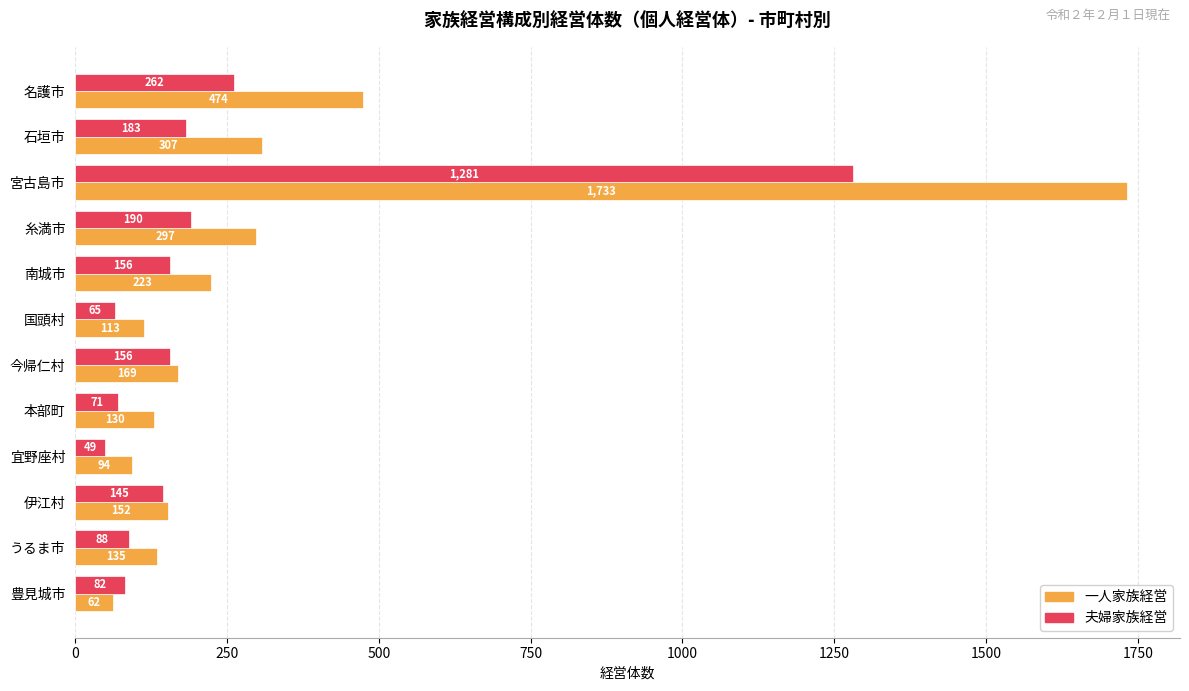

What is the difference between the maximum and second lowest values in the 夫婦家族経営 series?

1216